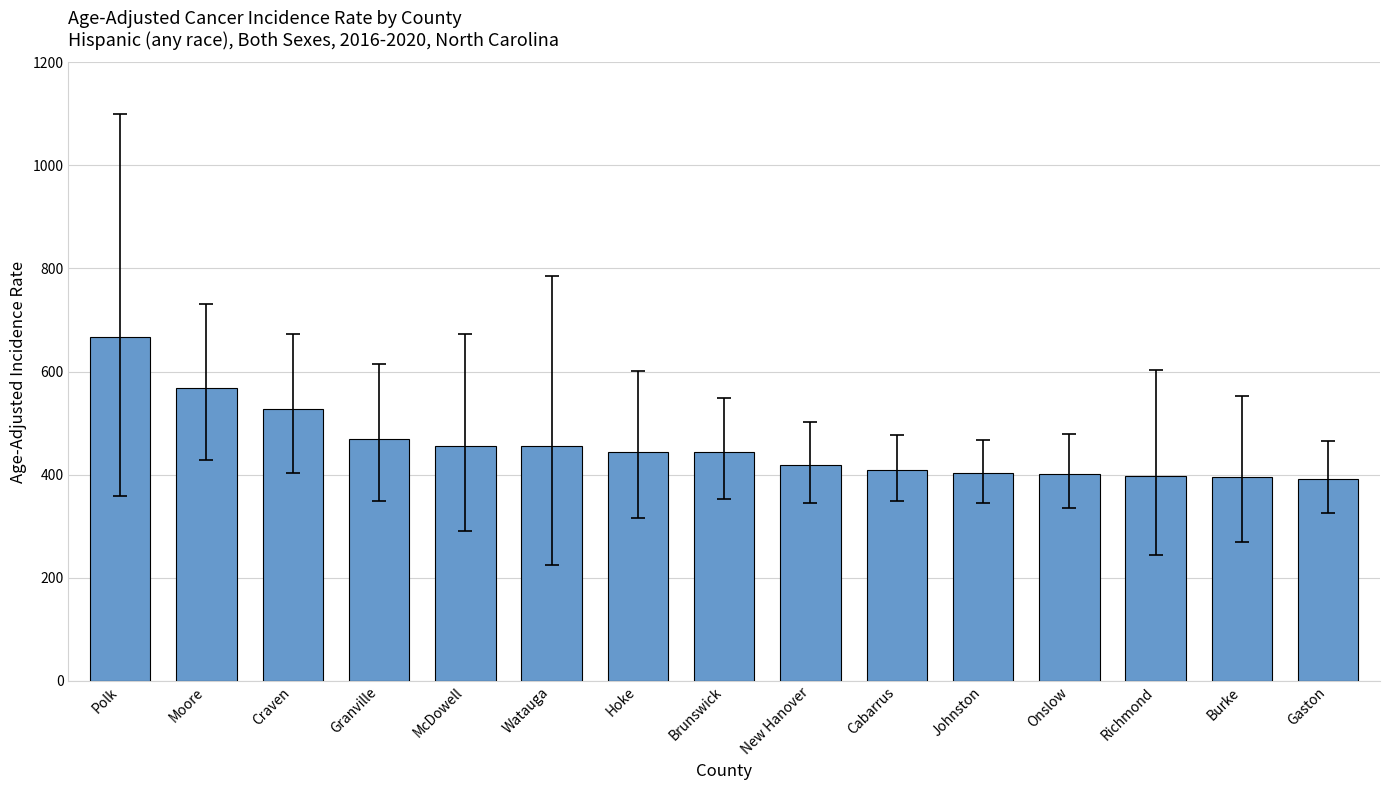

Between Onslow and Brunswick, which is larger?

Brunswick